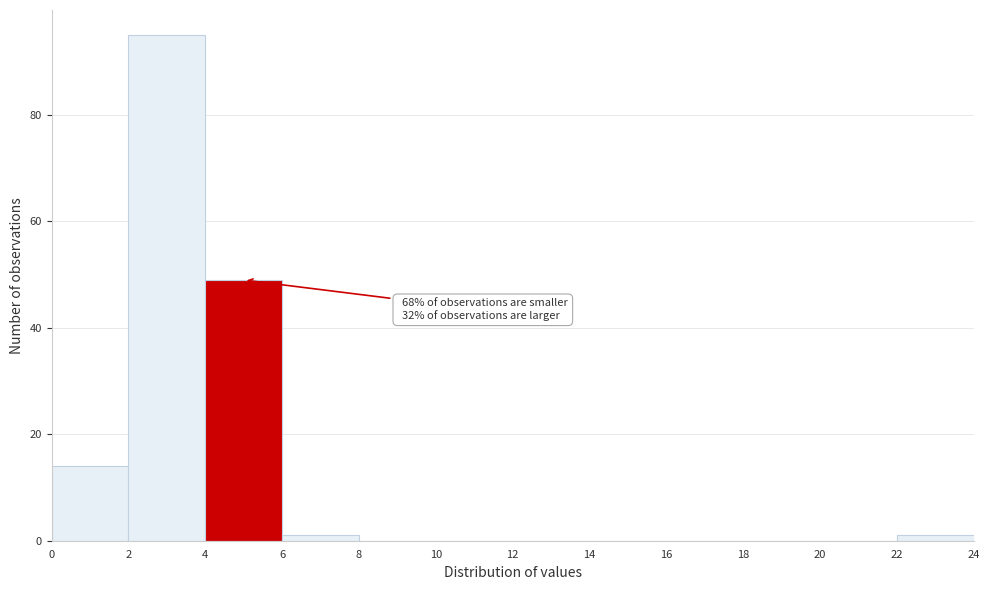

Which range on the x-axis has the tallest bar?

2 to 4